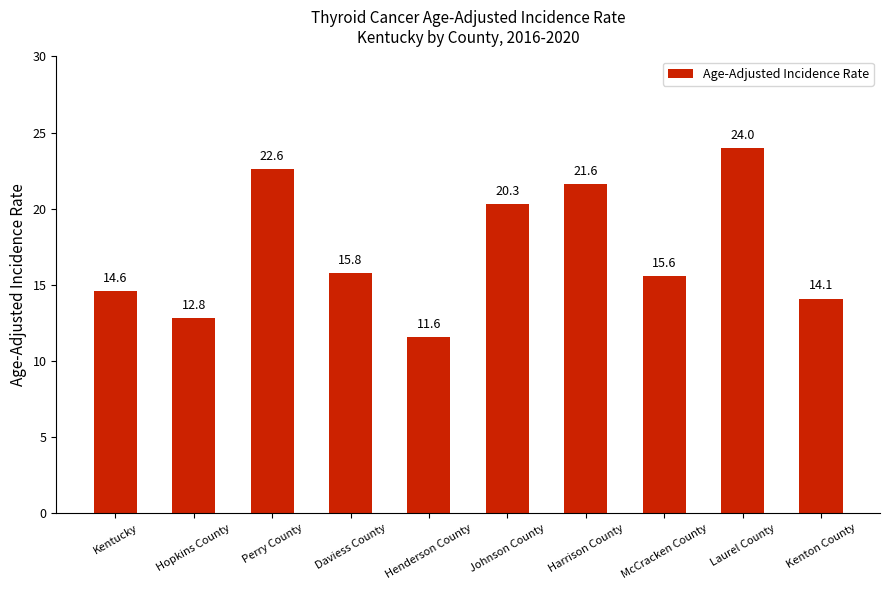

Where is the data nearest to the value 17?

Daviess County